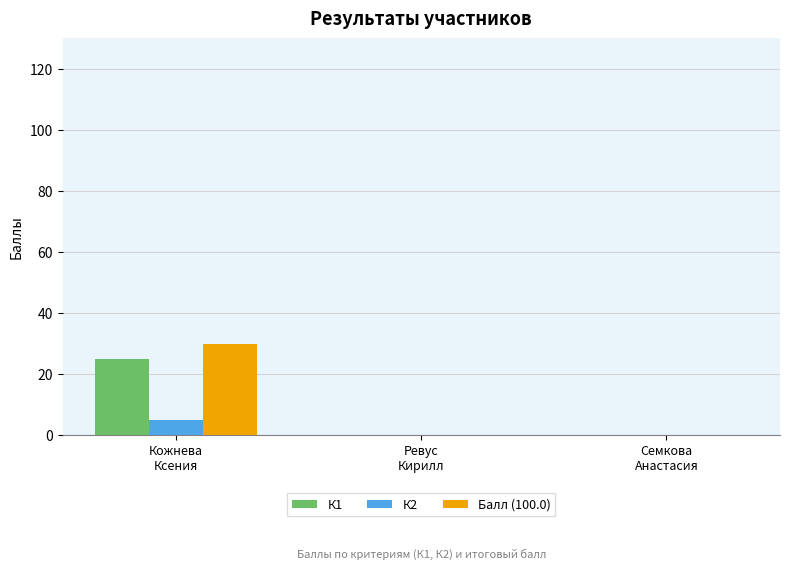

What is the greatest value displayed?

30